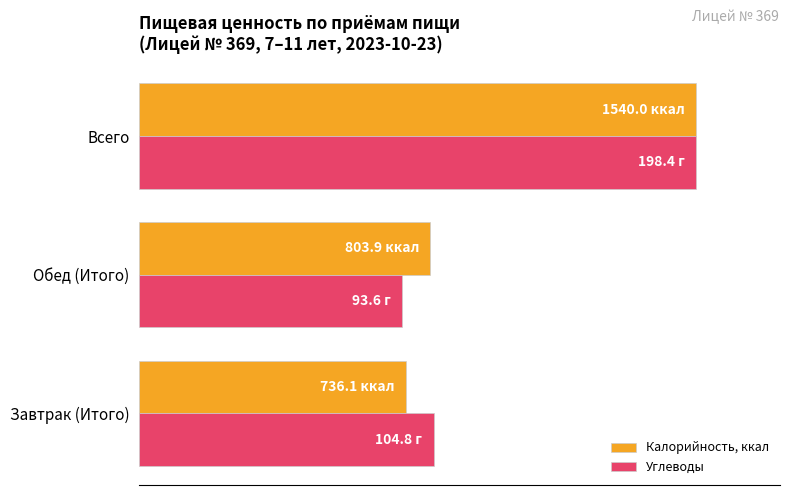

What are all the series names shown in the legend?

Калорийность, ккал, Углеводы